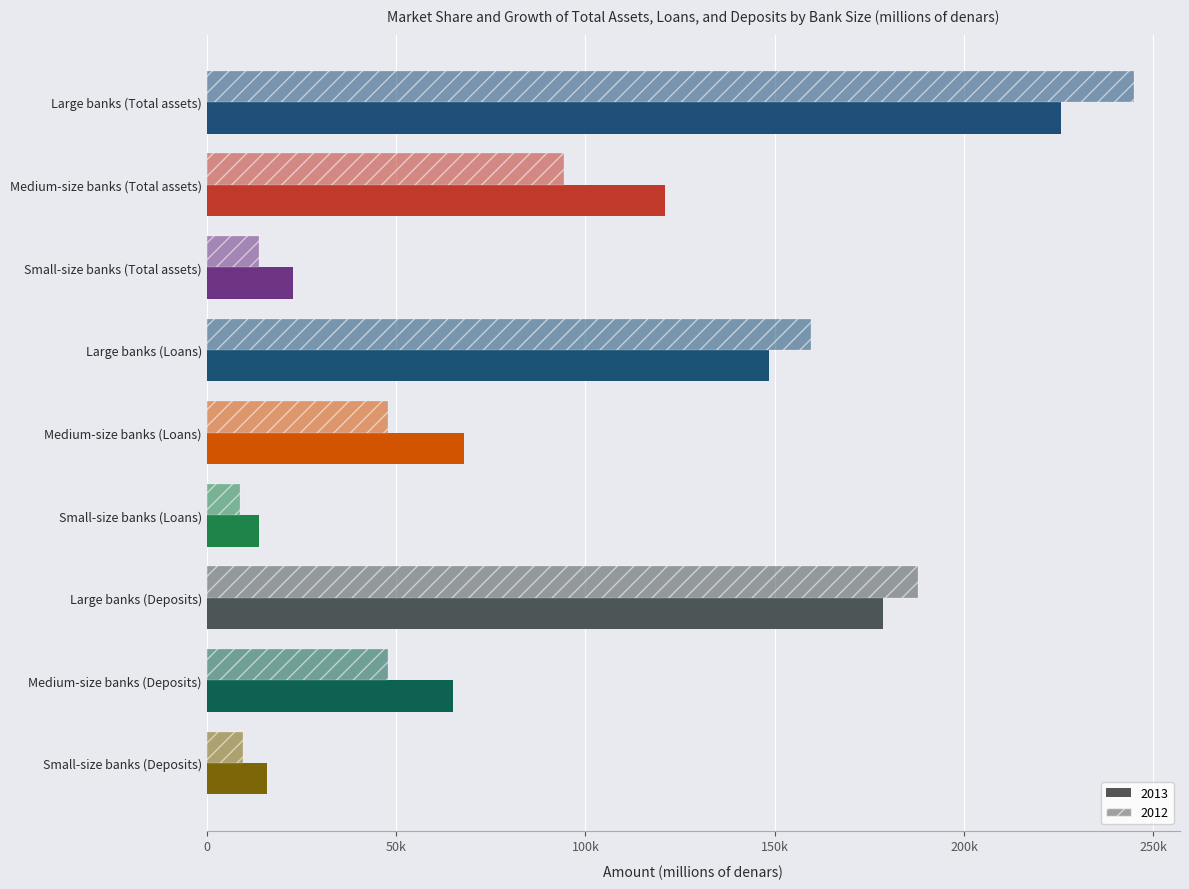

What is the lowest value of the 2012 series?

8792.8